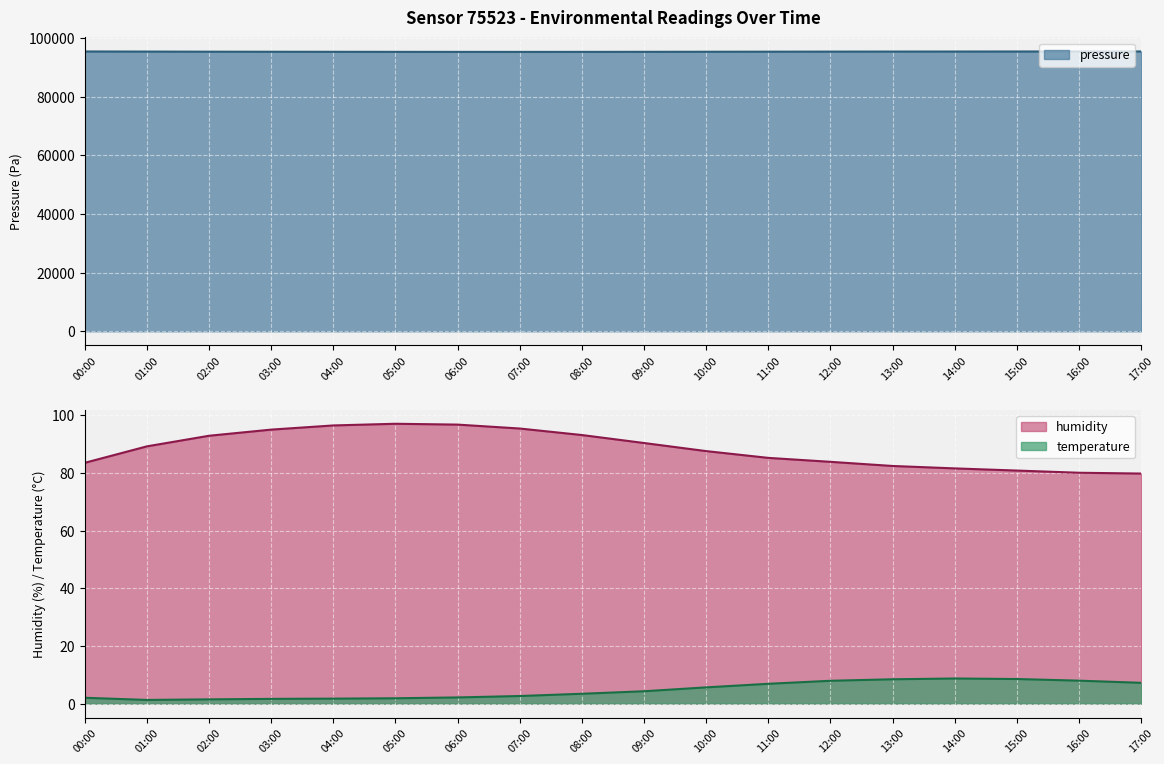

At which category is the sum across all series the highest?

17:00